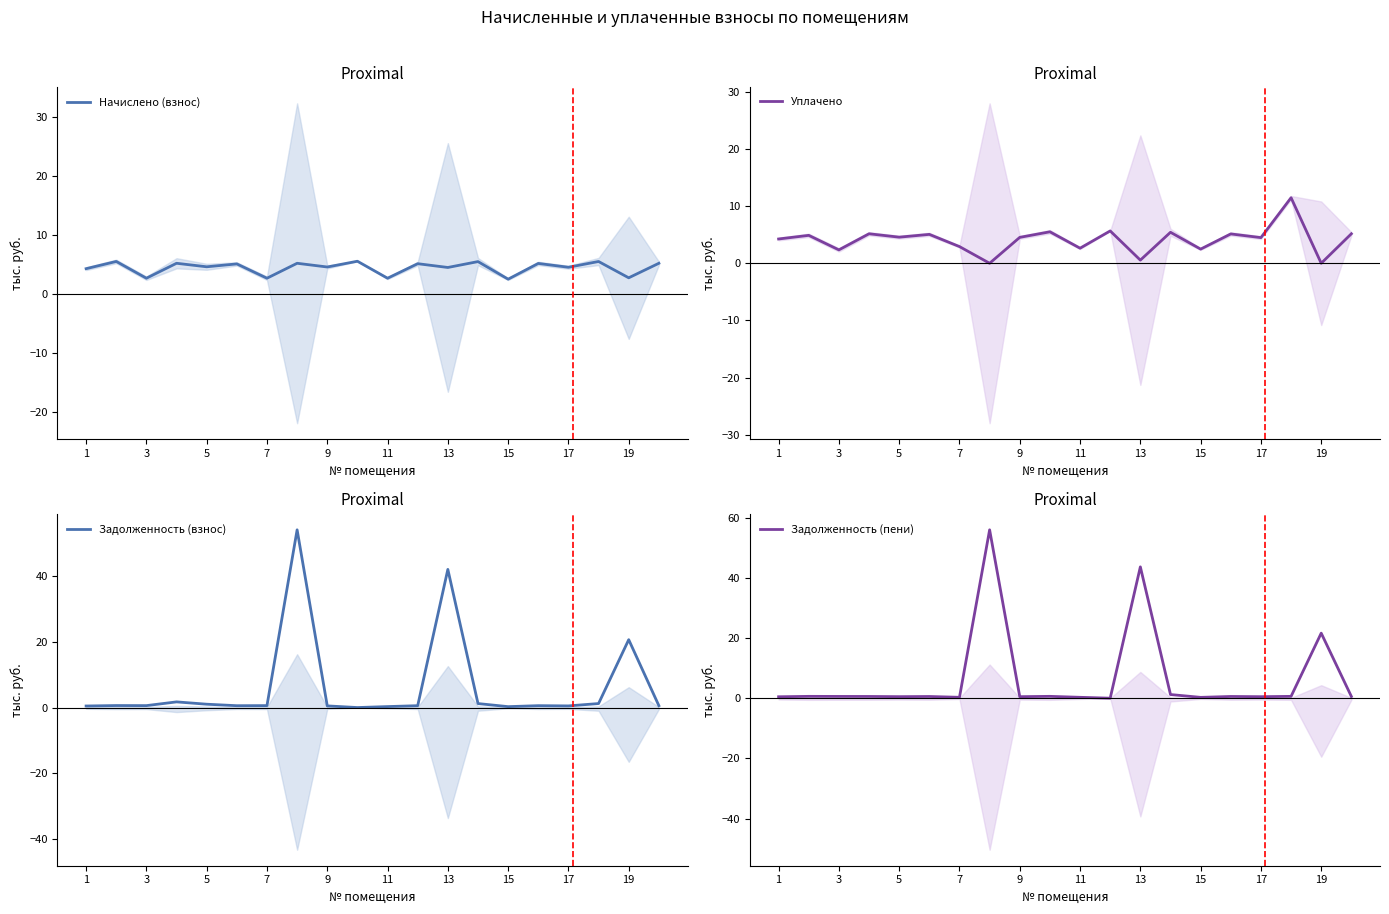

Is it true that Начислено (взнос) equals 2.2 at 5?

False